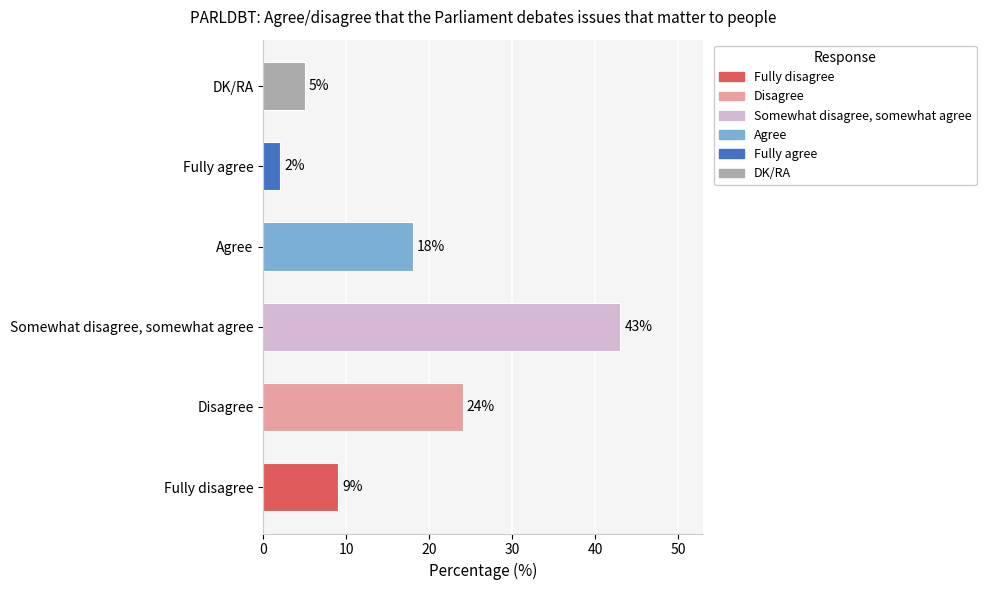

Which has a higher value, Somewhat disagree, somewhat agree or Agree?

Somewhat disagree, somewhat agree